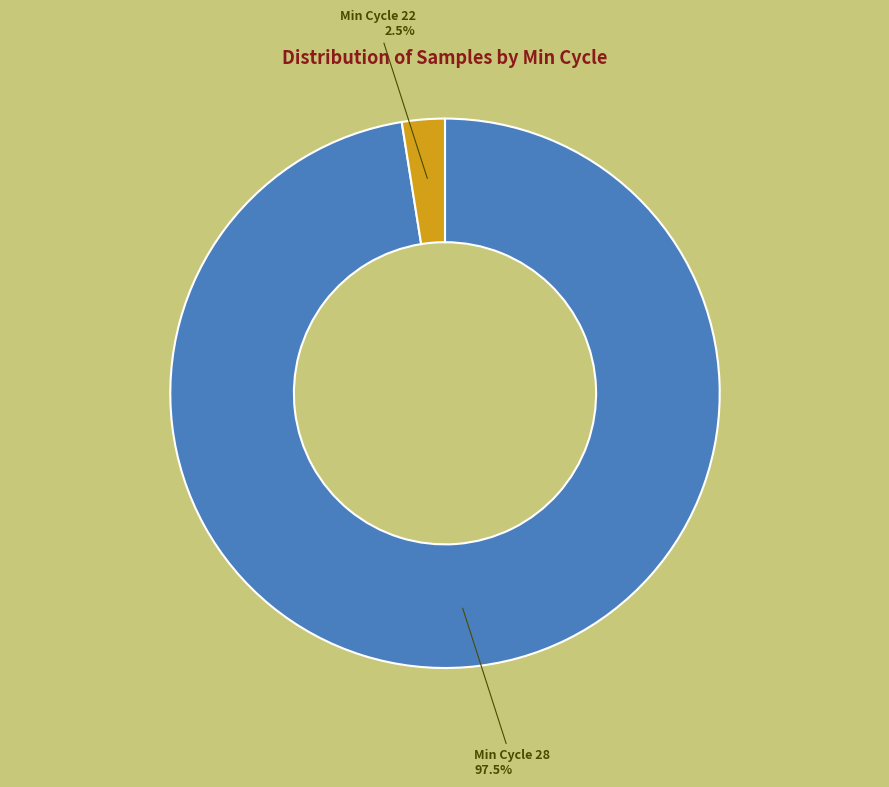

What is the total percentage of Min Cycle 22 and Min Cycle 28?

100.0%